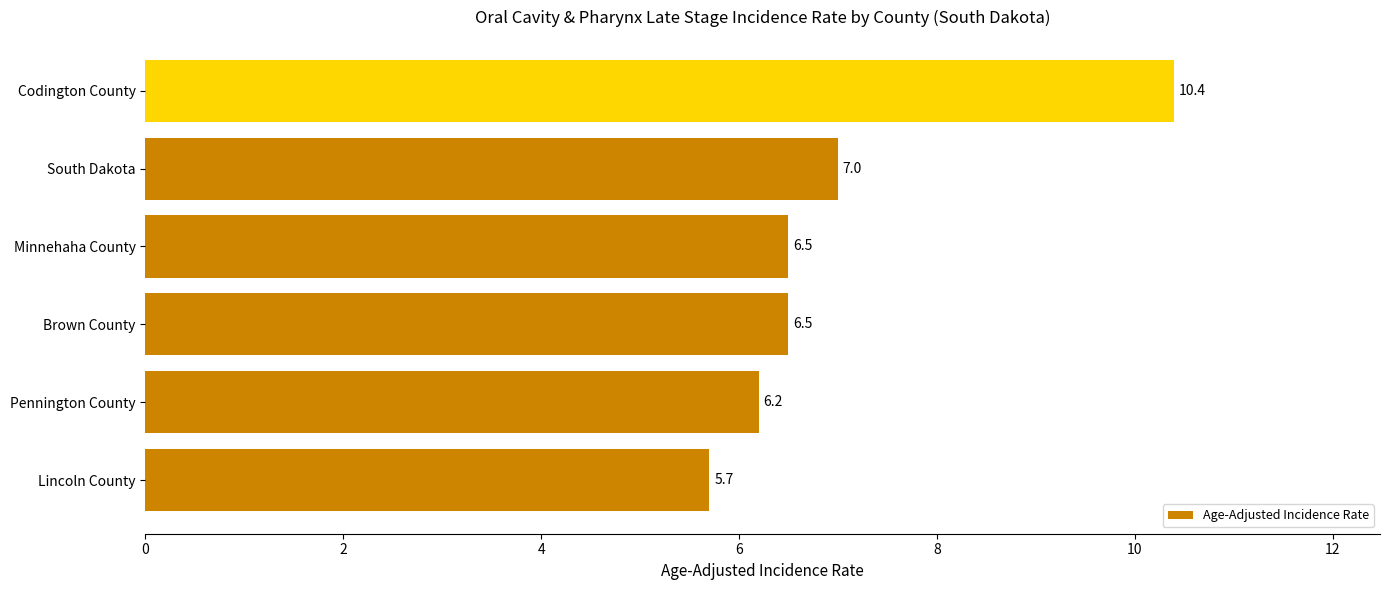

The chart shows a value of 8.6 at Lincoln County. True or false?

False